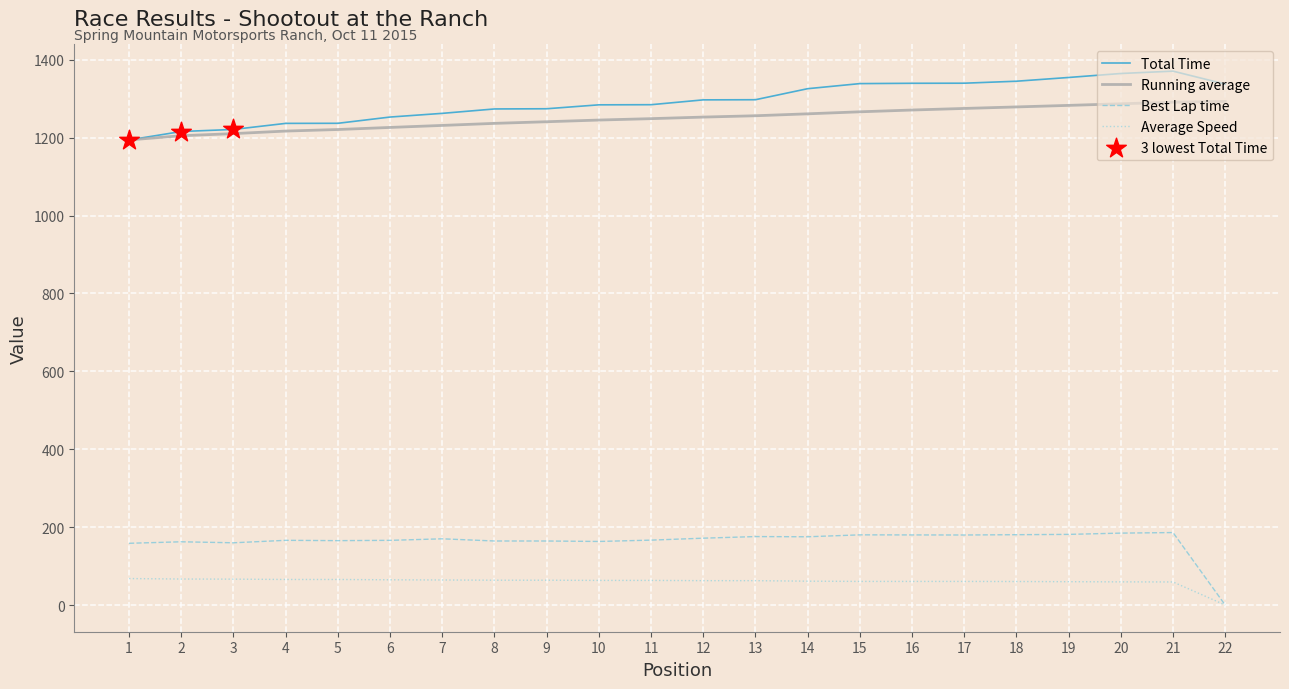

What is the total value across all series at 3?

2657.4